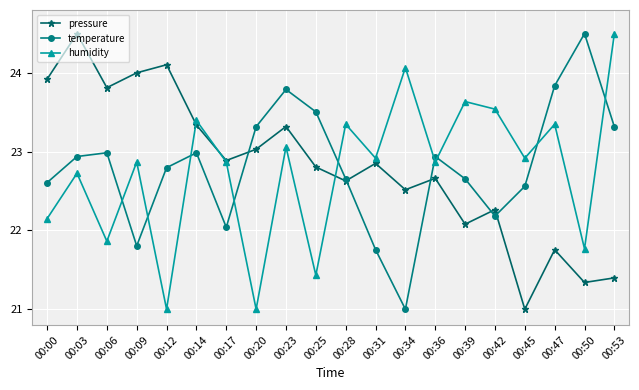

Where does the humidity series first go above 22?

00:00